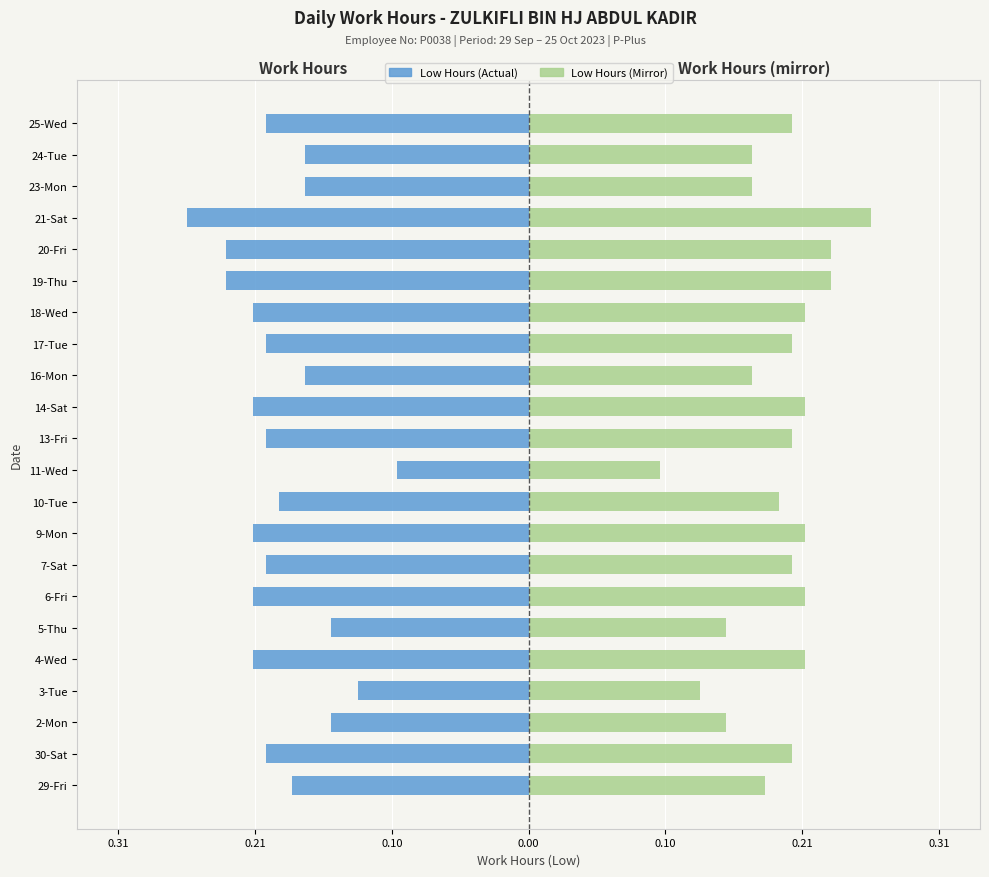

The value of Low (mirrored) at 10-Tue is 0.2. True or false?

True